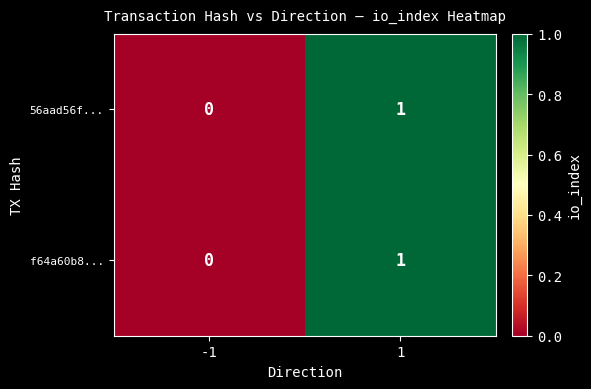

True or false: f64a60b8... has a value of 0 at -1.

True